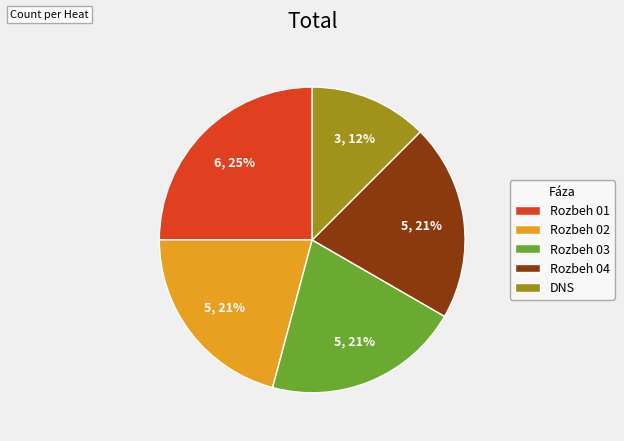

What is the largest slice in the pie chart?

Rozbeh 01